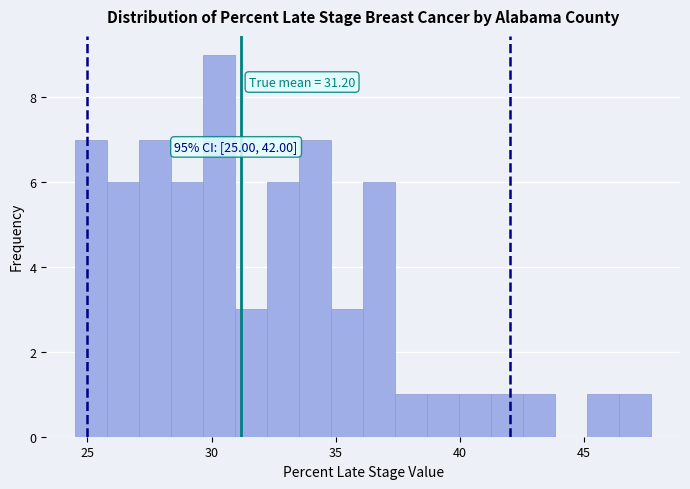

Read against the x-axis, roughly where is the centre of the tallest bar?

30.5